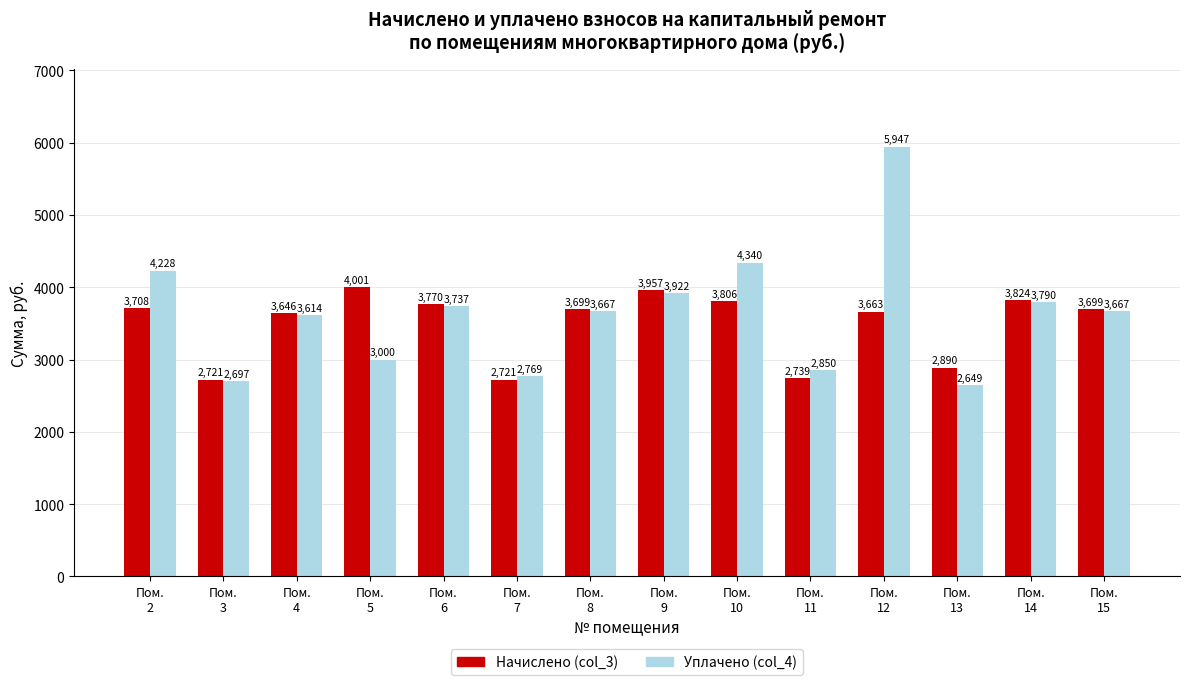

At how many categories does at least one series exceed 5860?

1